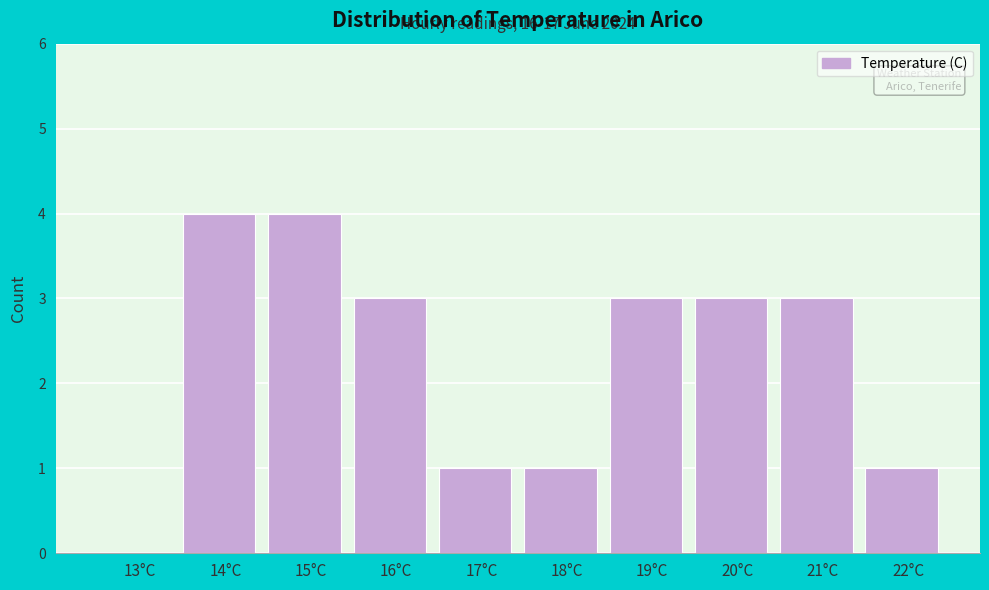

Reading left to right, transcribe all the data shown in this chart.

13°C=0	14°C=4	15°C=4	16°C=3	17°C=1	18°C=1	19°C=3	20°C=3	21°C=3	22°C=1